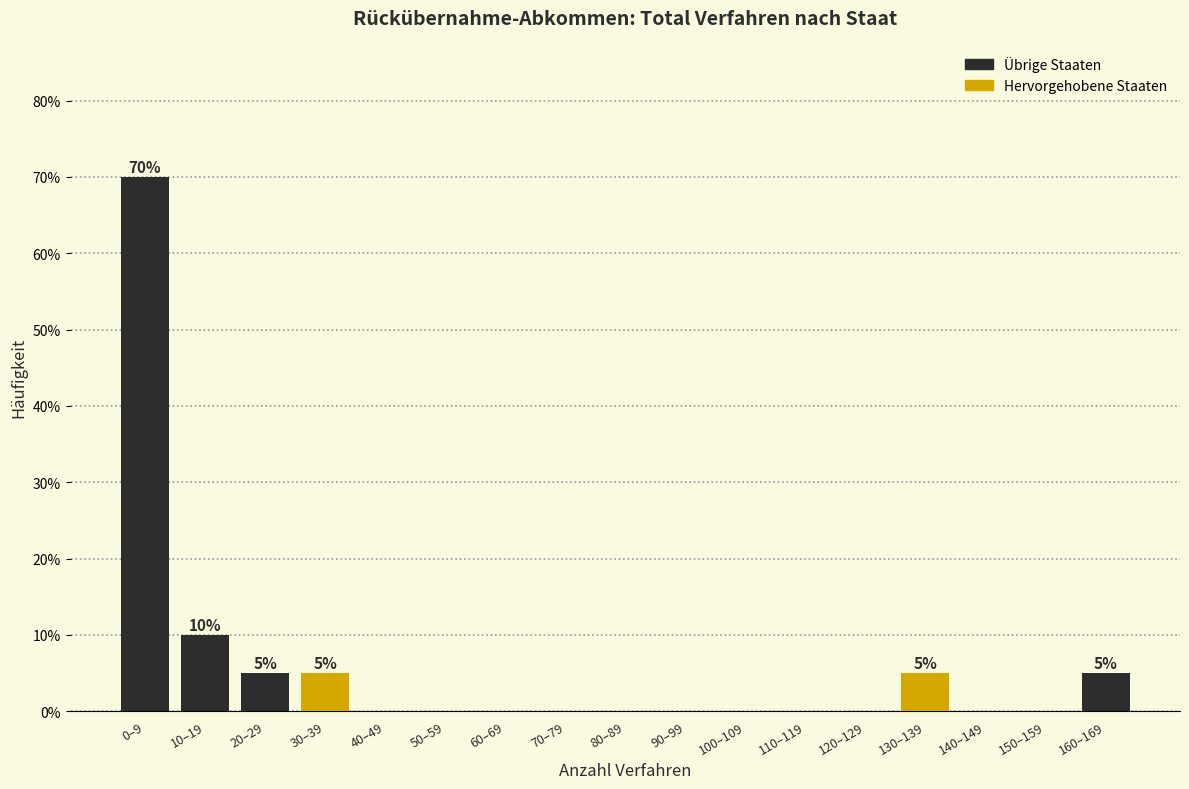

Reading left to right, what are all the values shown in this chart?

0–9=70	10–19=10	20–29=5	30–39=5	40–49=0	50–59=0	60–69=0	70–79=0	80–89=0	90–99=0	100–109=0	110–119=0	120–129=0	130–139=5	140–149=0	150–159=0	160–169=5